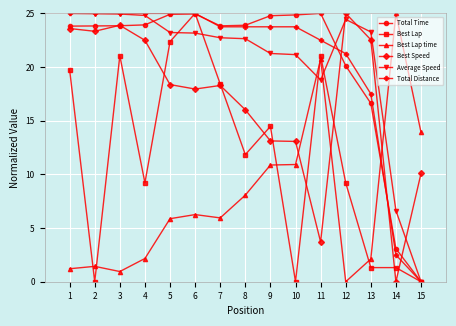

At which category does Best Speed reach its first local peak?

3